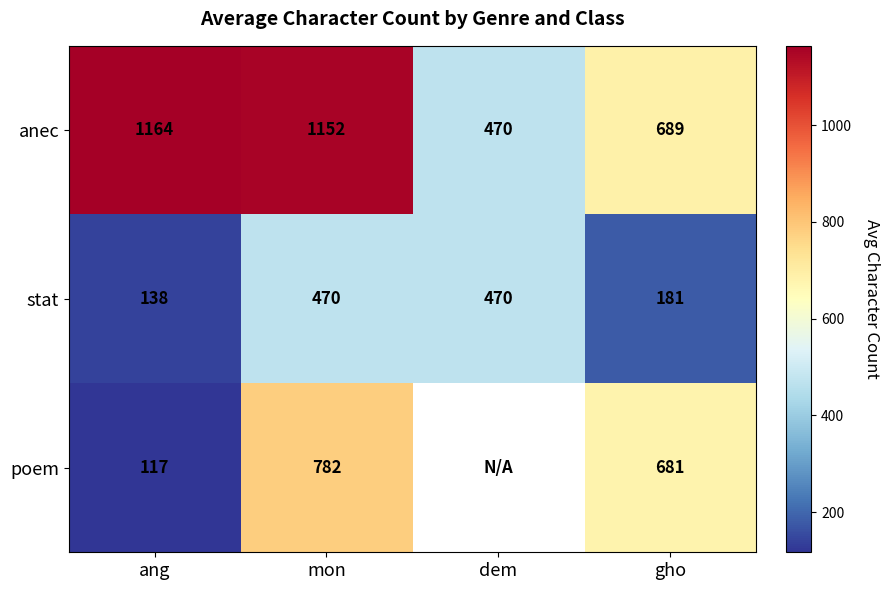

At which label is anec closest to 817?

gho